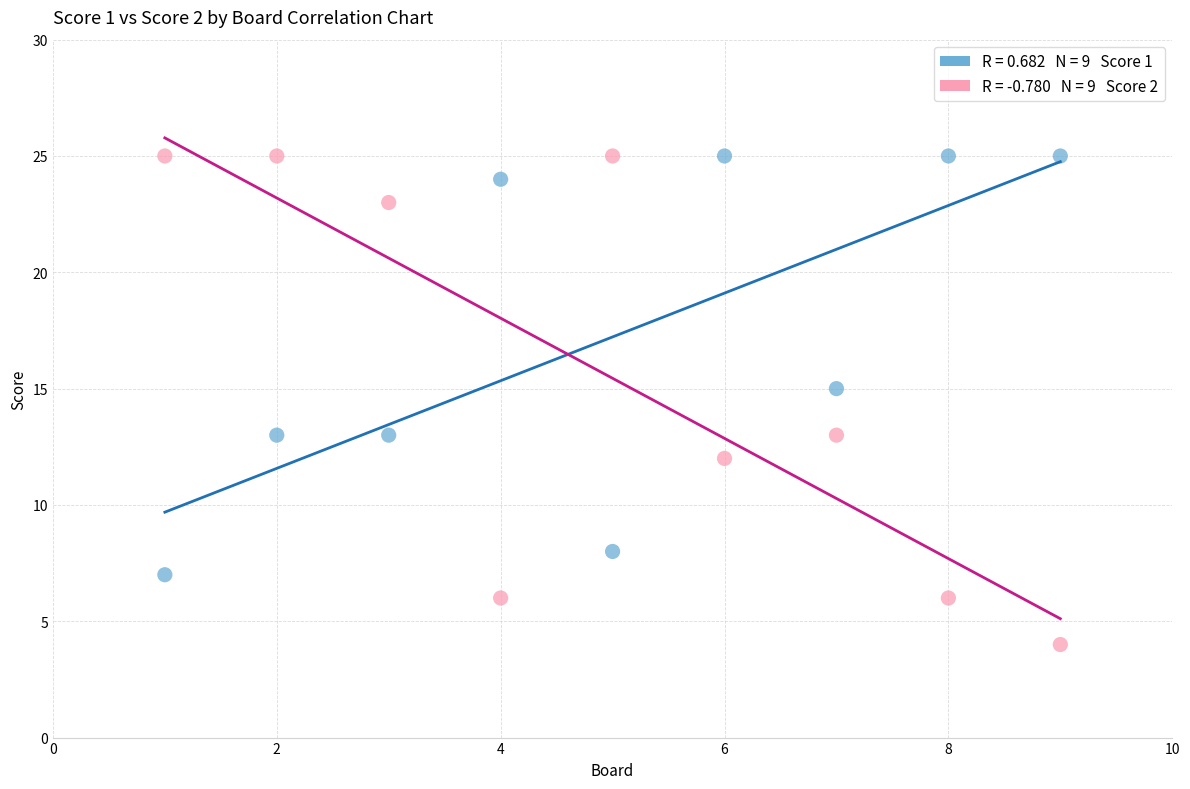

Across all data points, what is the range of X values (max minus min)?

8